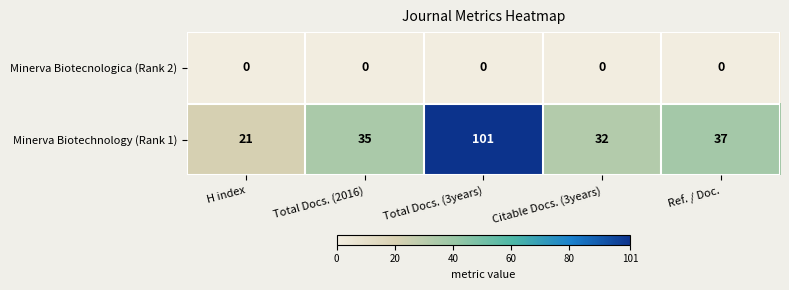

Read the Minerva Biotechnology (Rank 1) value at Citable Docs. (3years), to the nearest 5.

30